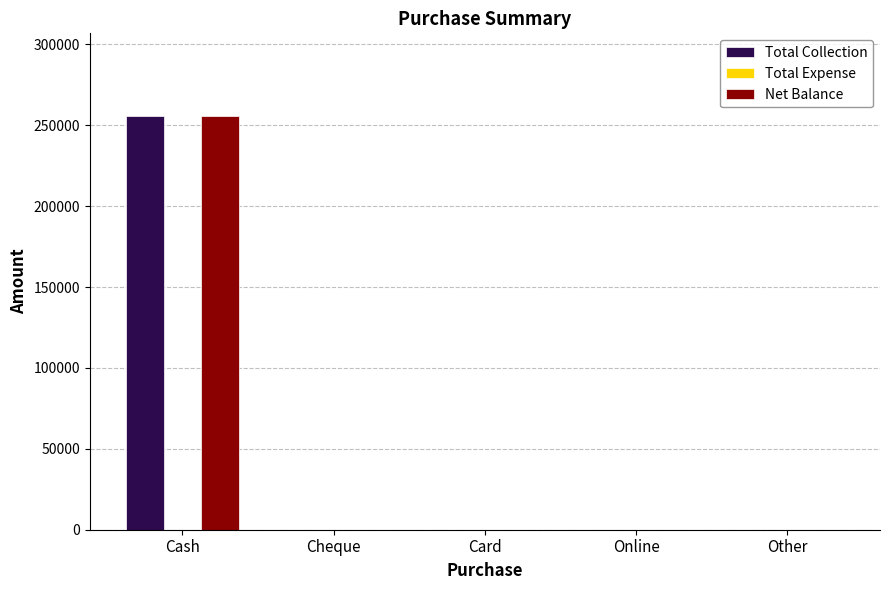

Are the bars horizontal?

No